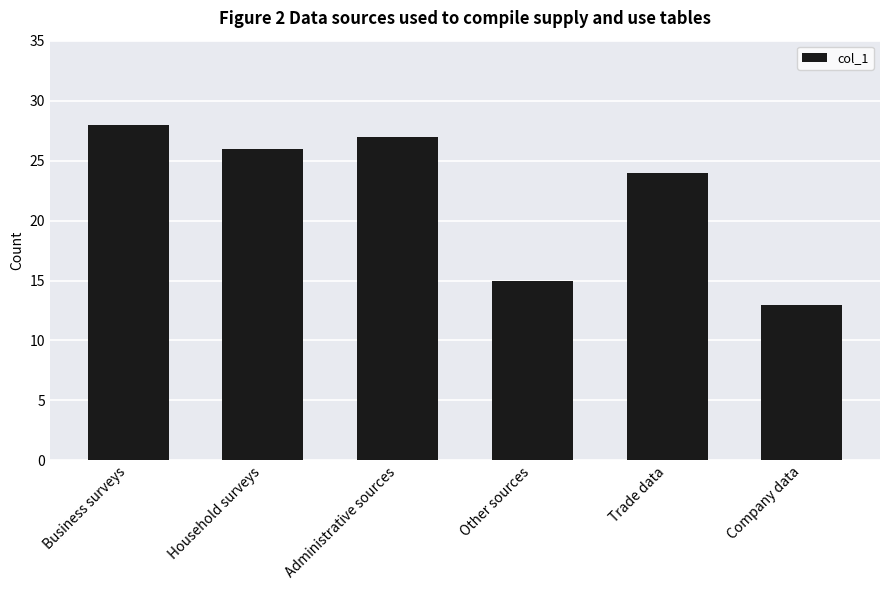

What is the label of the 4th bar from the right?

Administrative sources